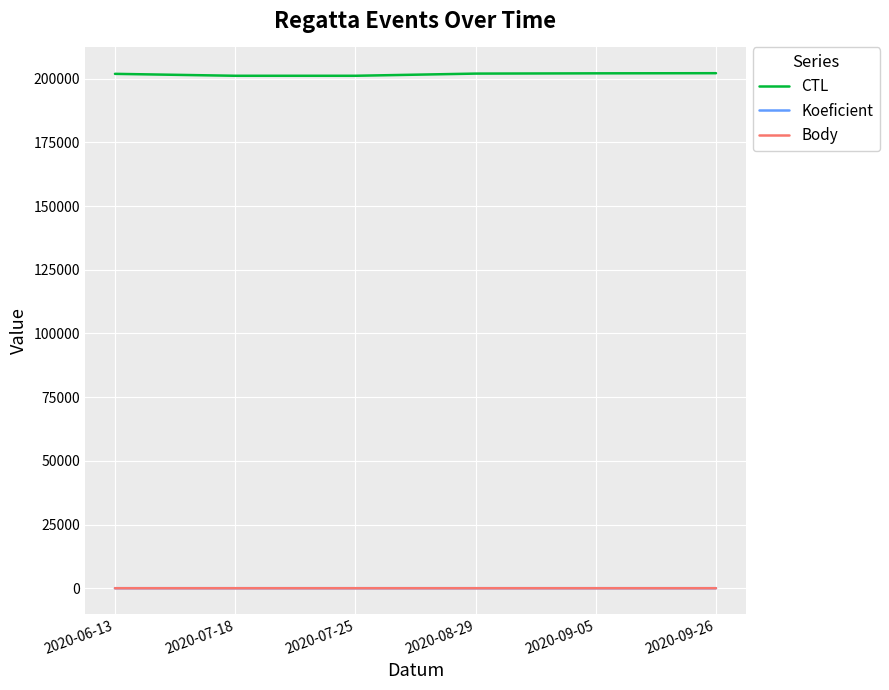

True or false: Koeficient and CTL cross at least once.

False